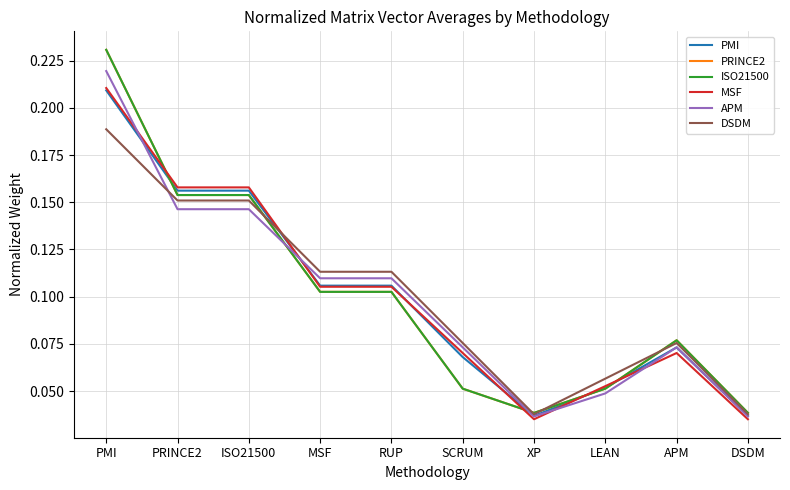

At how many categories does at least one series exceed 0?

10